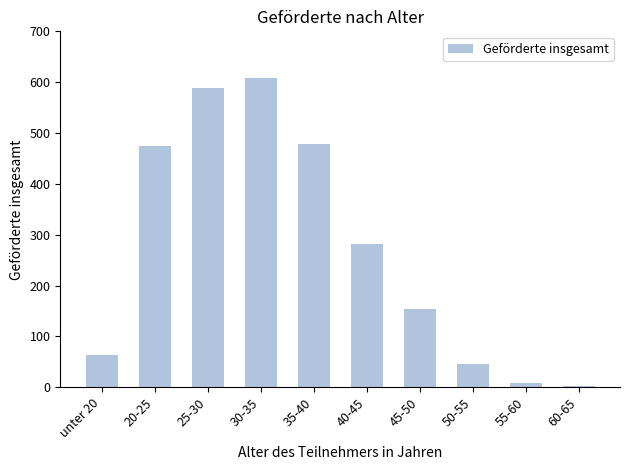

At which label does the data first exceed 281?

20-25